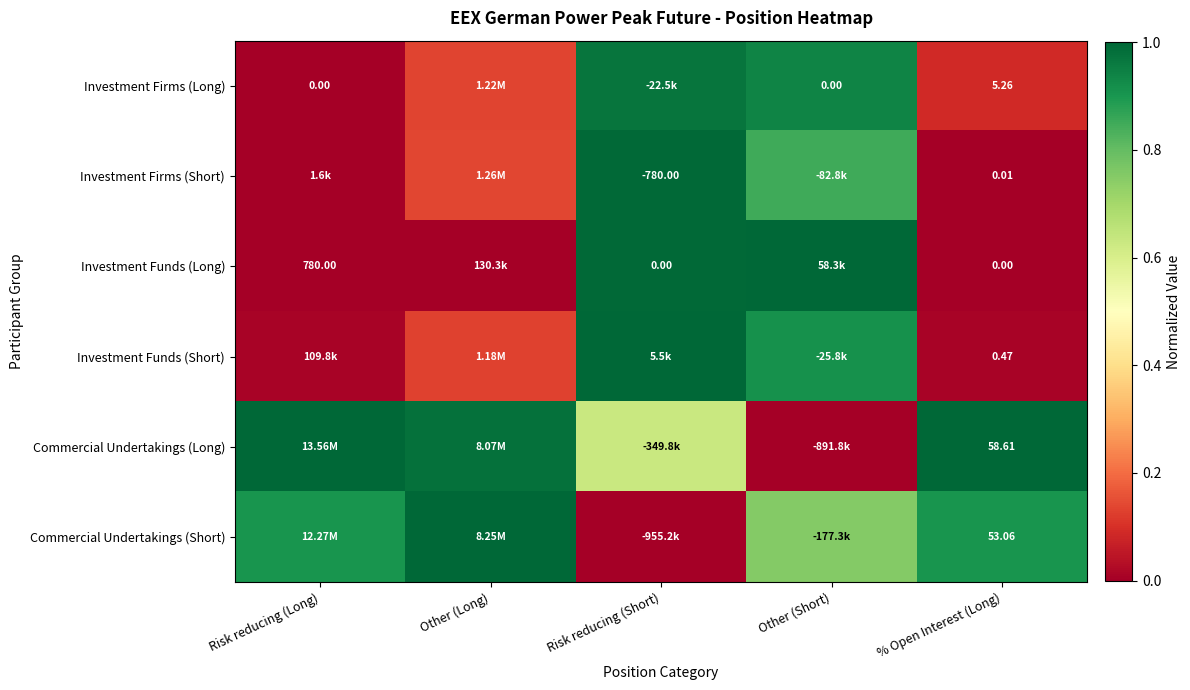

At % Open Interest (Long), list the series in order from smallest to largest.

Investment Funds (Long), Investment Firms (Short), Investment Funds (Short), Investment Firms (Long), Commercial Undertakings (Short), Commercial Undertakings (Long)